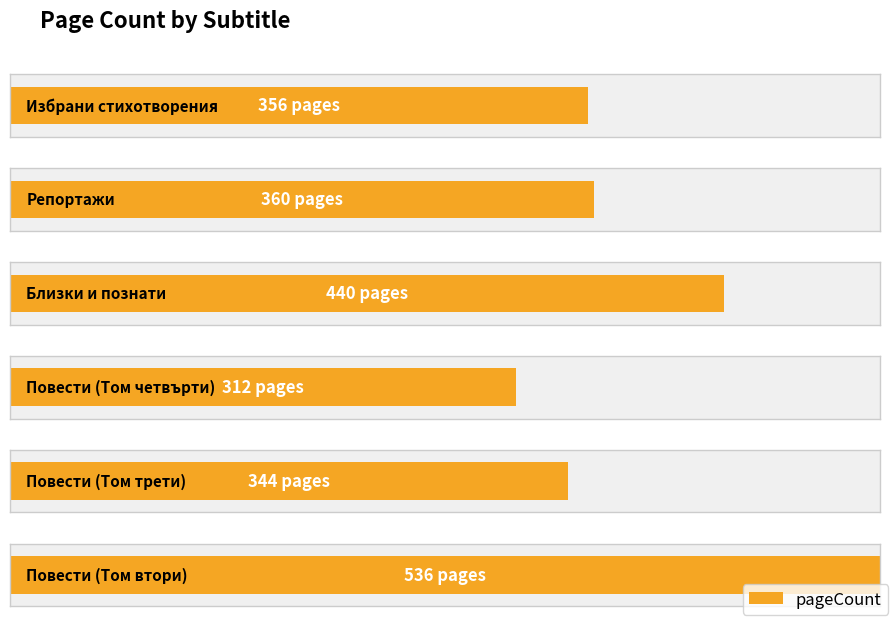

What is the smallest value displayed?

312